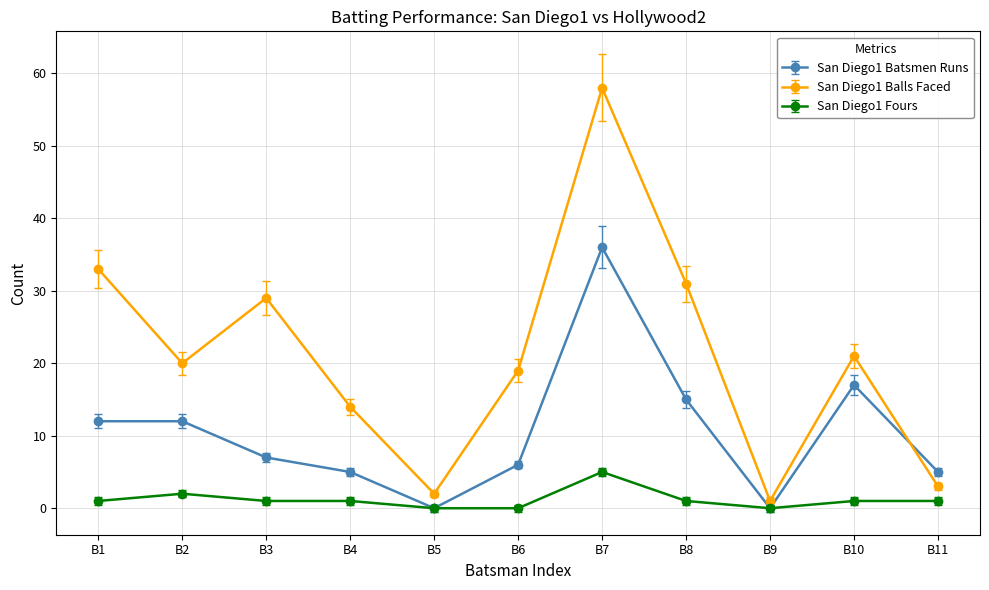

The value of San Diego1 Batsmen Runs at B7 is 36. True or false?

True